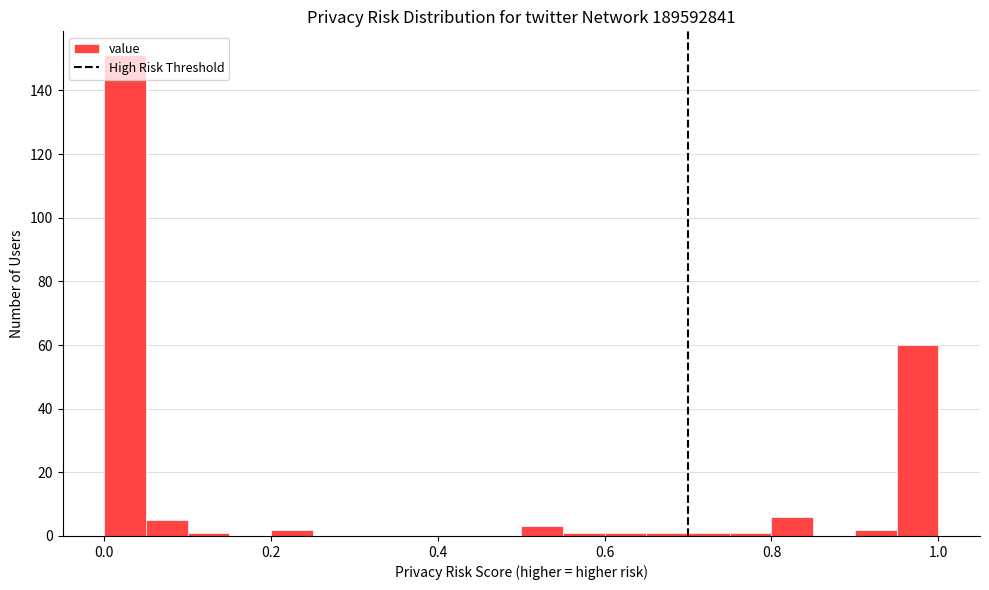

Around what value on the x-axis is the tallest bar? Give the approximate position of its centre, as read against the axis.

0.02